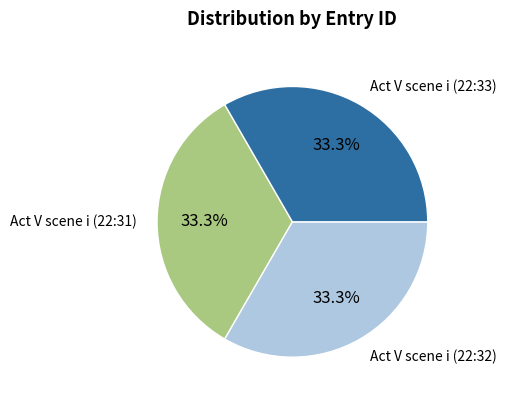

Is there a majority slice in this chart?

No